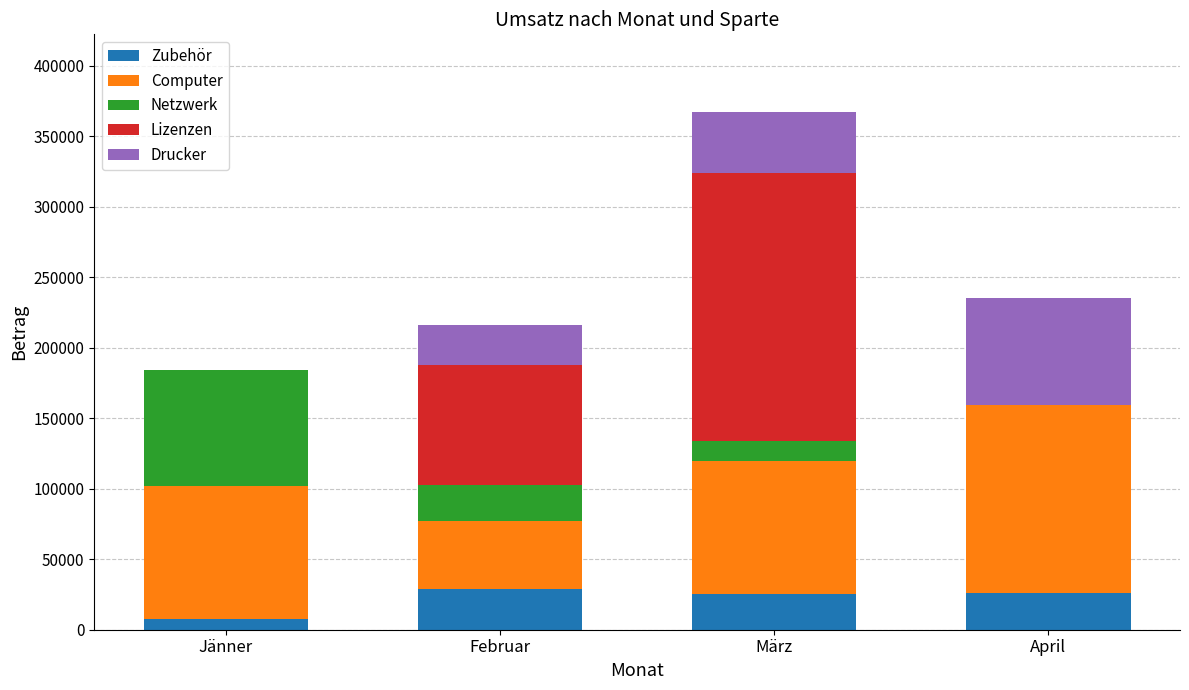

At which category is the sum across all series the highest?

März